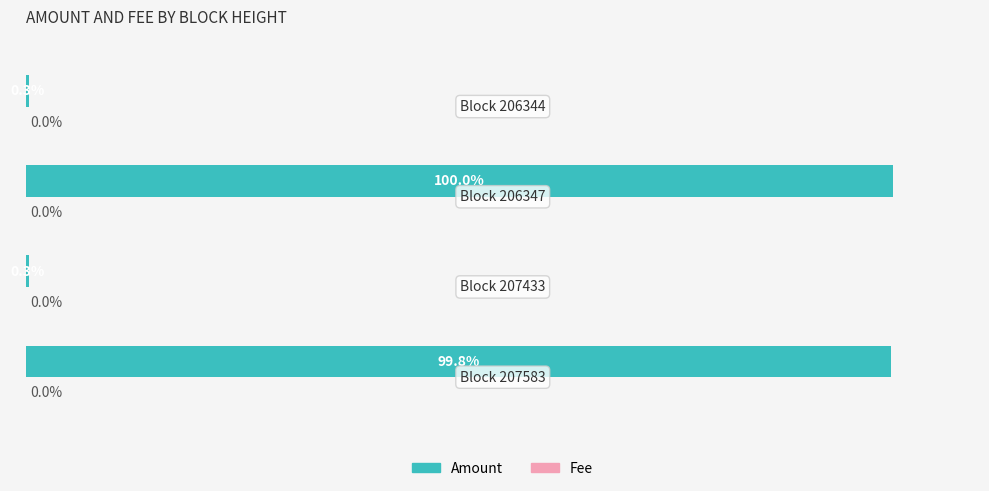

How many groups of bars are there?

4